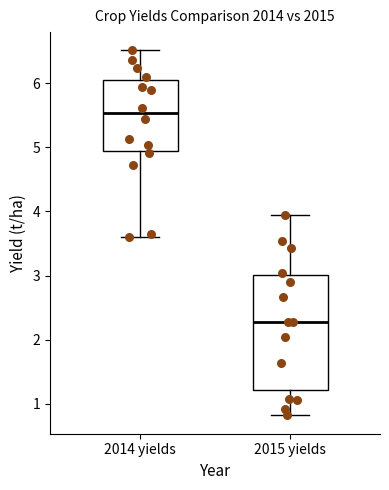

Which box has the lowest median line?

2015 yields